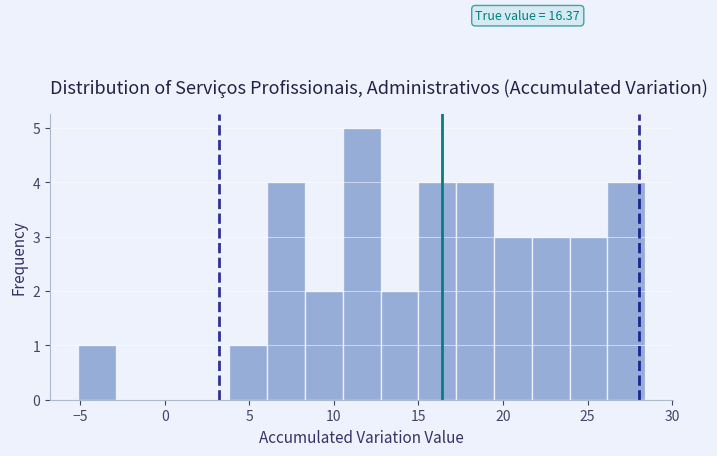

Over which range of the x-axis is the bar tallest?

10.5 to 13.0